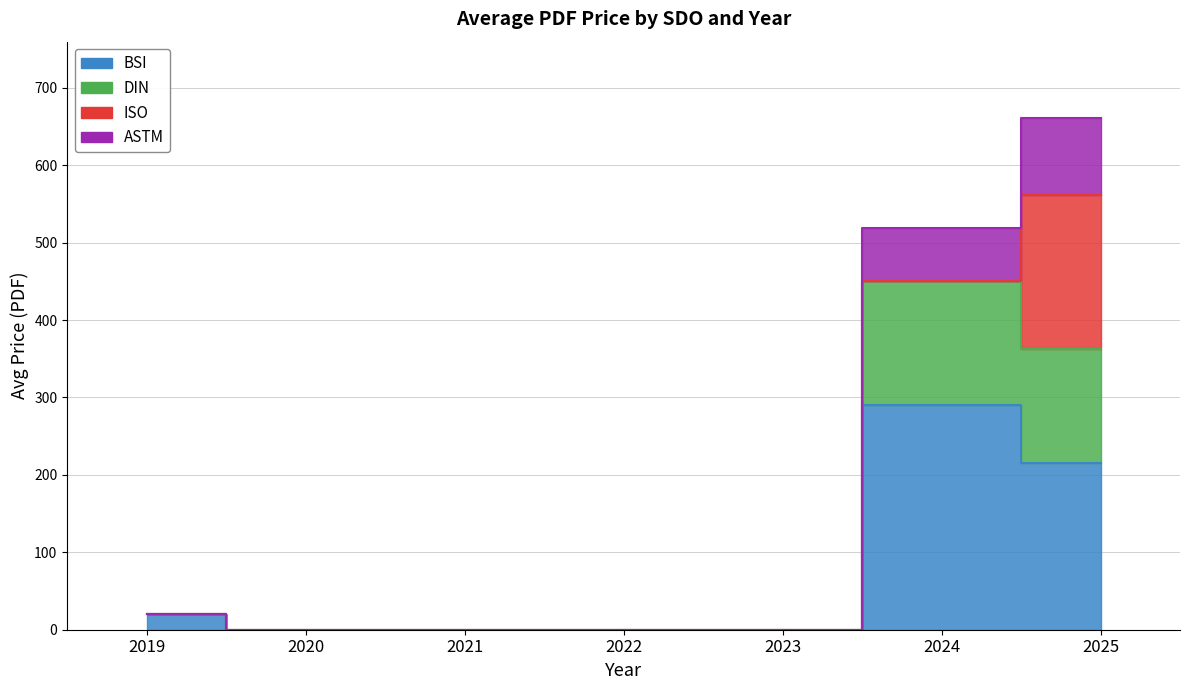

What is the maximum value shown in the chart?

660.6